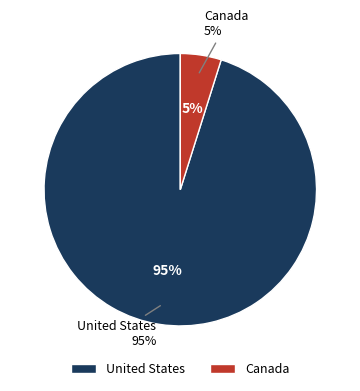

Does any single category account for the majority?

Yes